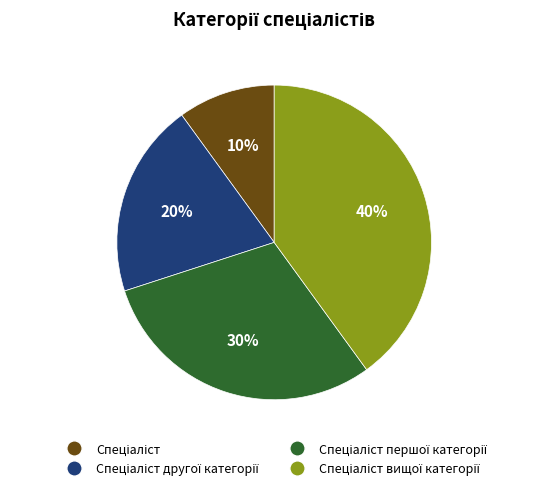

To the nearest percent, what is the difference between the largest and smallest slice percentages?

30%